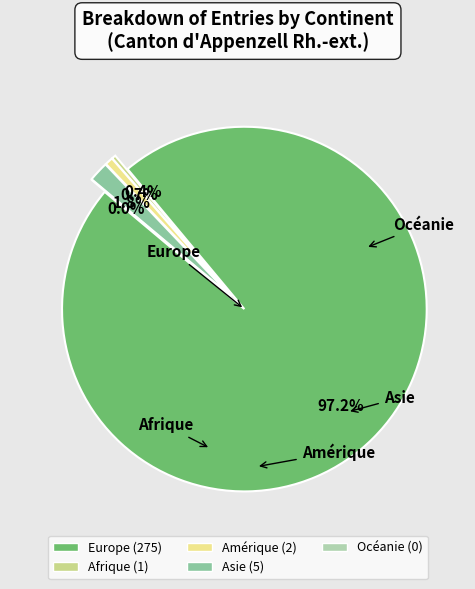

Is there any slice that represents more than half of the pie?

Yes